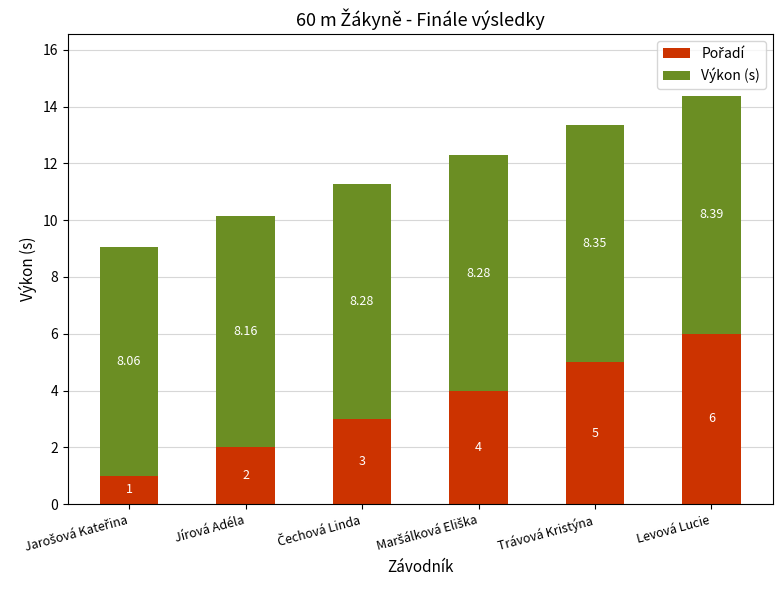

At which category is the sum across all series the highest?

Levová Lucie